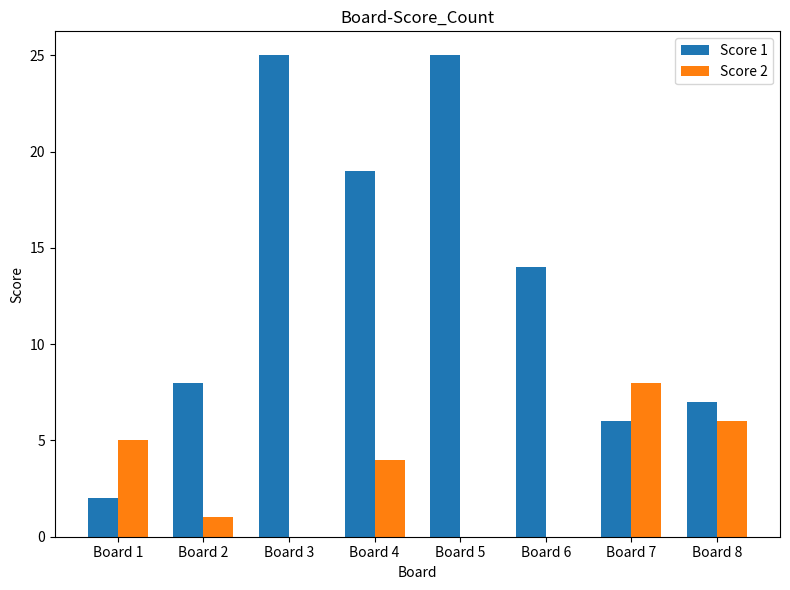

What value does the Score 1 series have at Board 8?

7